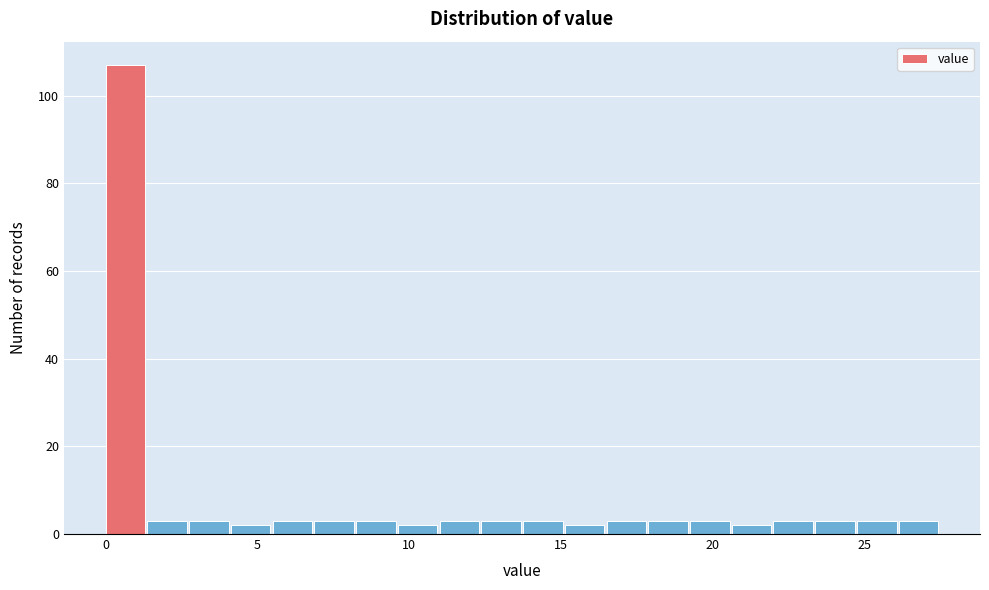

Read against the x-axis, roughly where is the centre of the tallest bar?

0.5